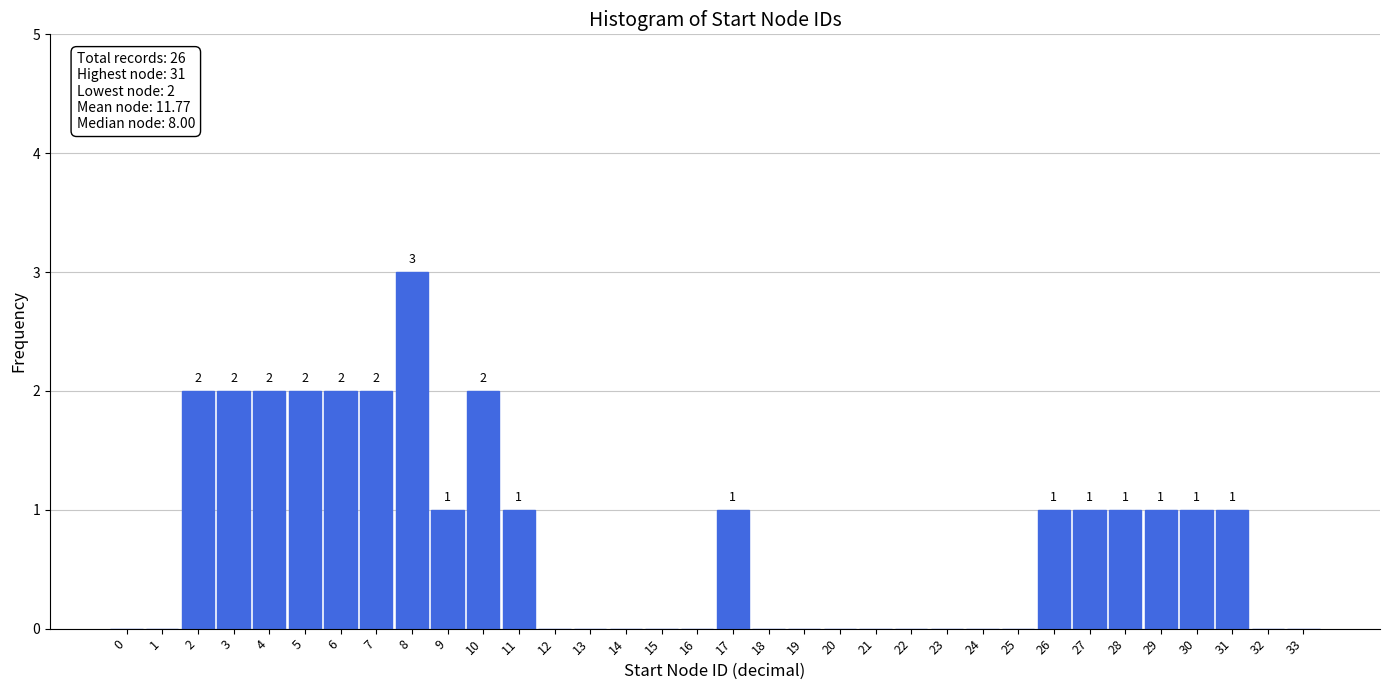

Reading left to right, extract all data points from this chart.

0=0	1=0	2=2	3=2	4=2	5=2	6=2	7=2	8=3	9=1	10=2	11=1	12=0	13=0	14=0	15=0	16=0	17=1	18=0	19=0	20=0	21=0	22=0	23=0	24=0	25=0	26=1	27=1	28=1	29=1	30=1	31=1	32=0	33=0